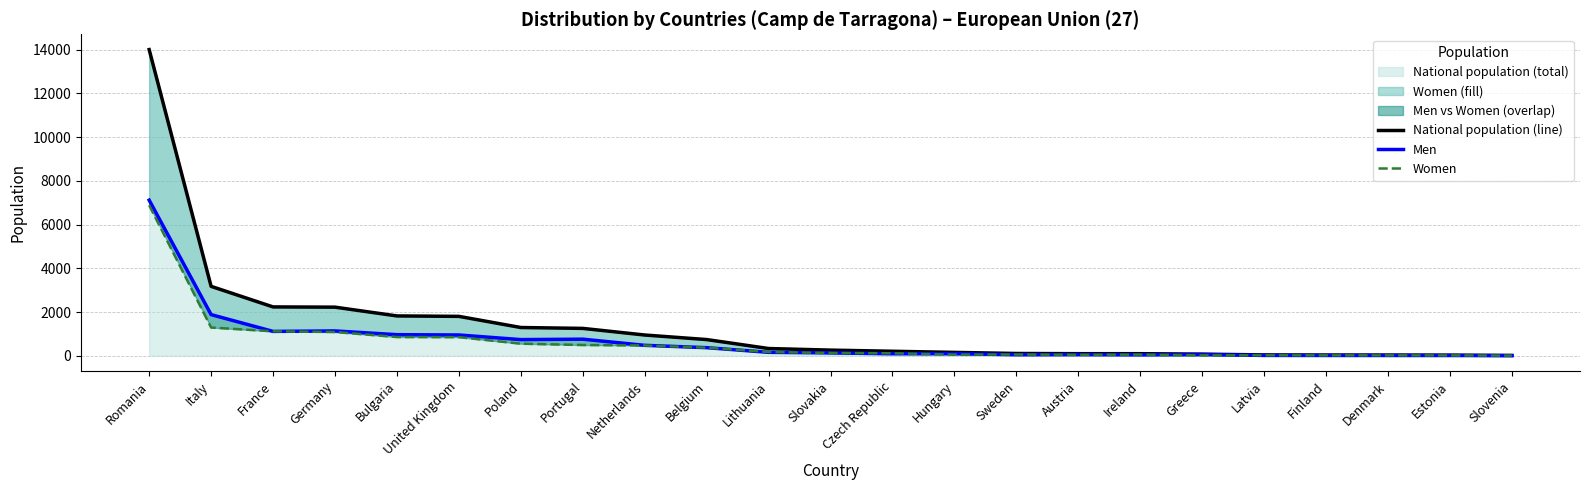

Which series has the largest total across all categories?

National population (line)